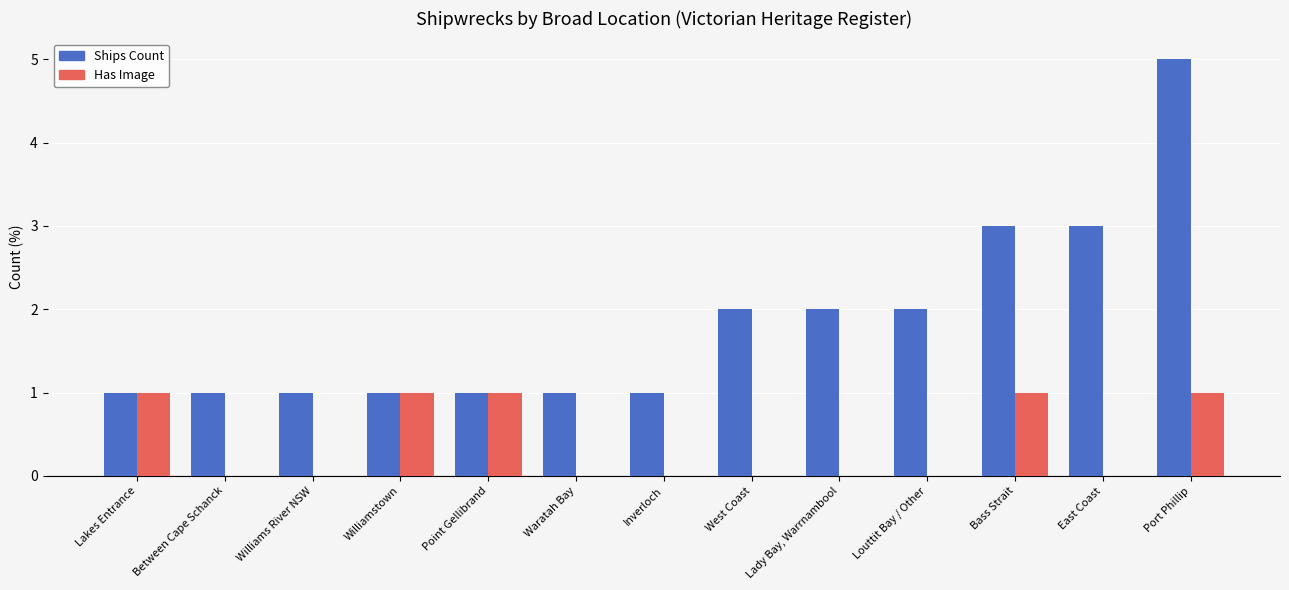

Between Inverloch and Port Phillip, which series saw the biggest shift?

Ships Count